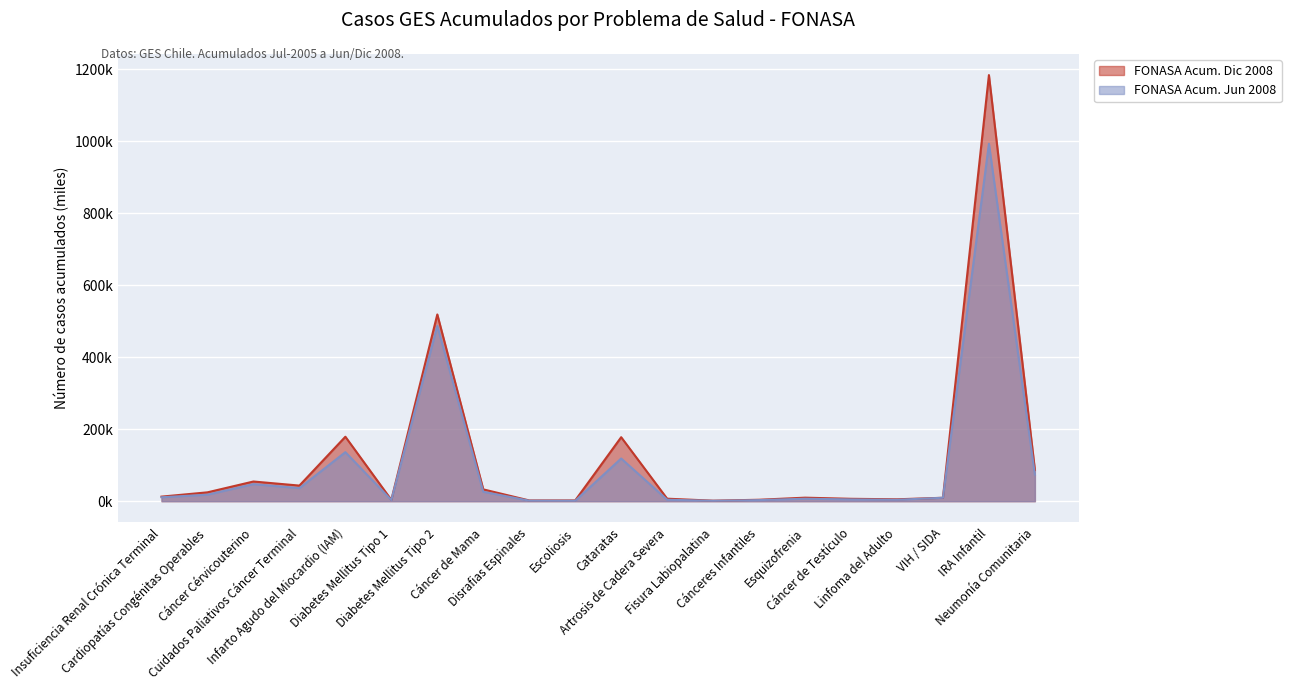

How many lines are shown in the chart?

2